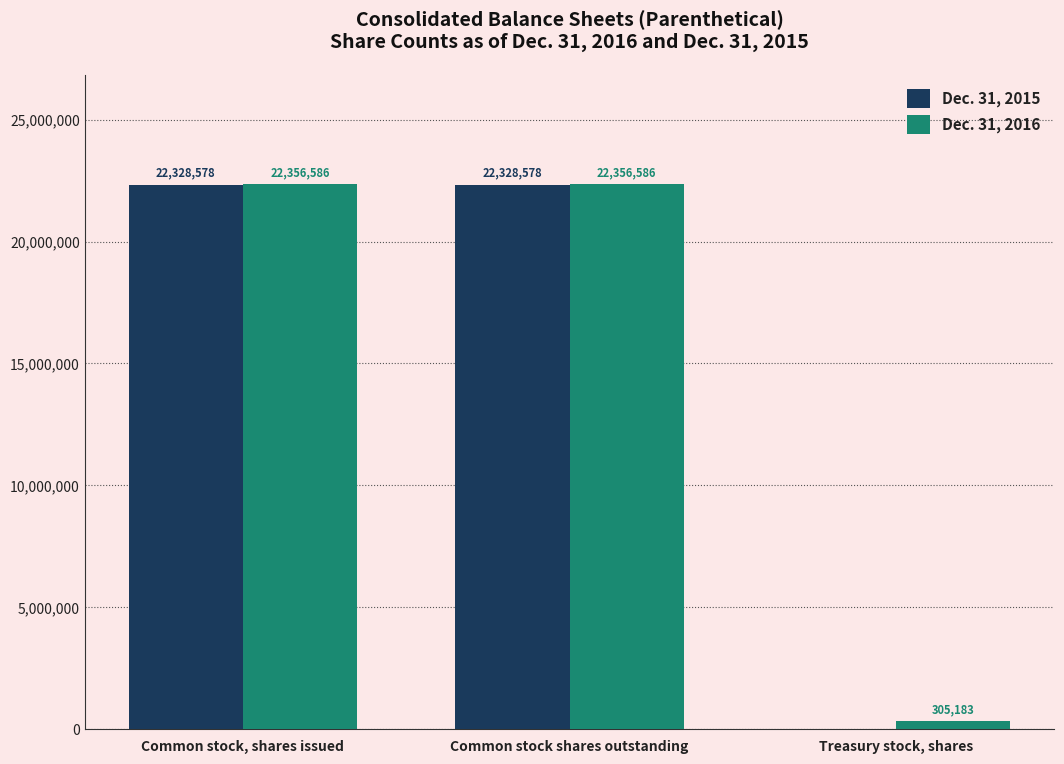

How many Dec. 31, 2015 values are between 0 and 22328578?

3